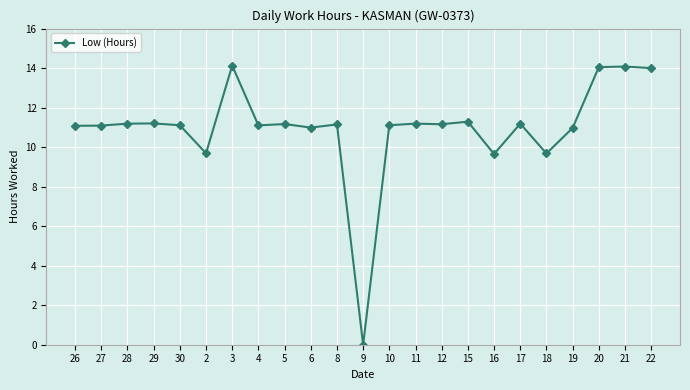

How many categories are shown in the chart?

23